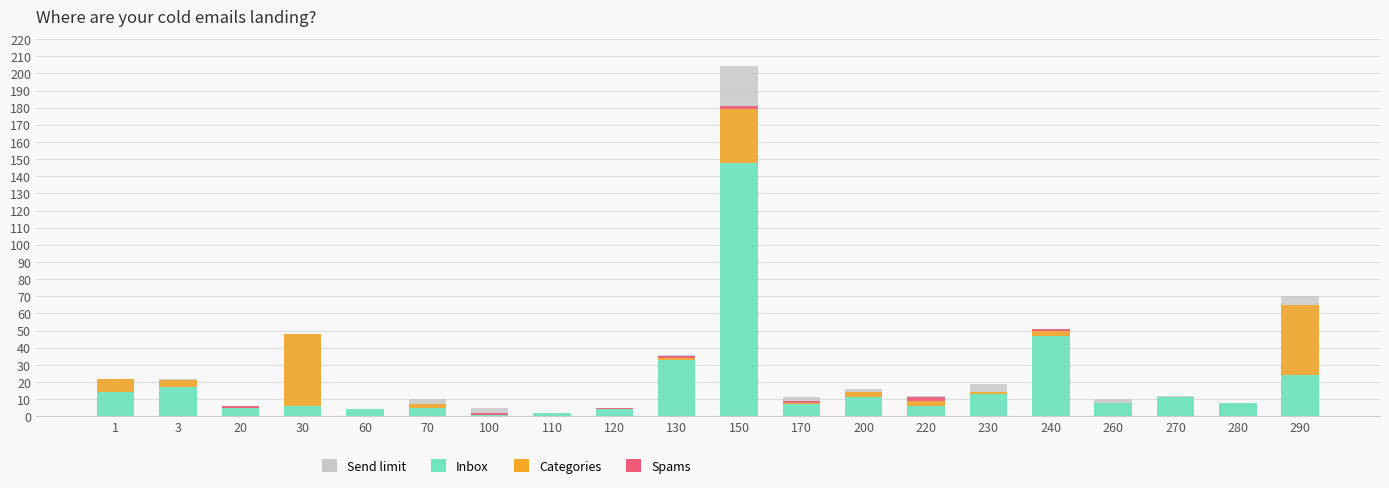

At how many categories does at least one series exceed 156?

1